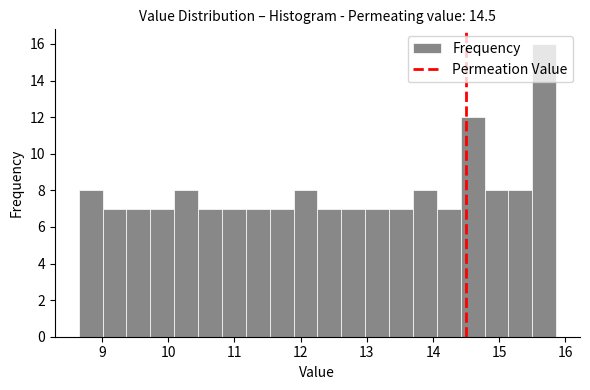

Read against the x-axis, roughly where is the centre of the tallest bar?

15.7